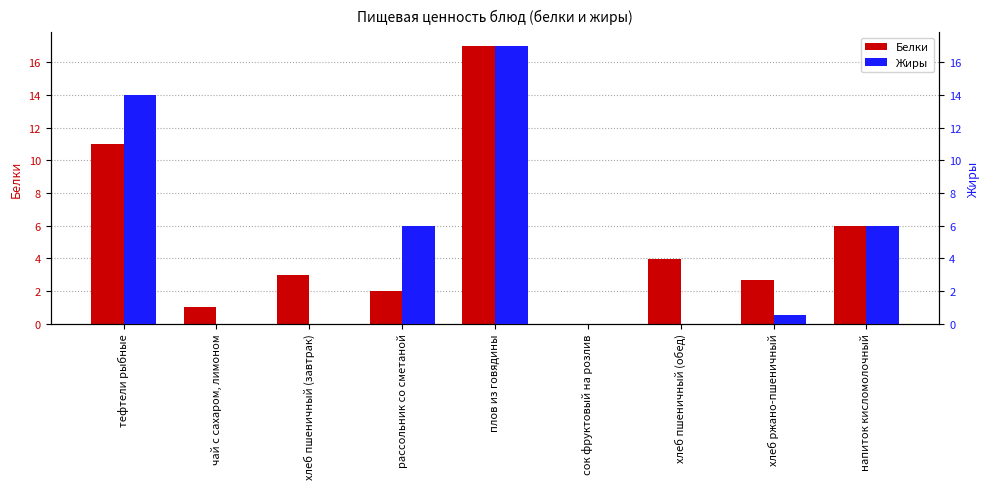

How many data points in Белки are less than 3?

4